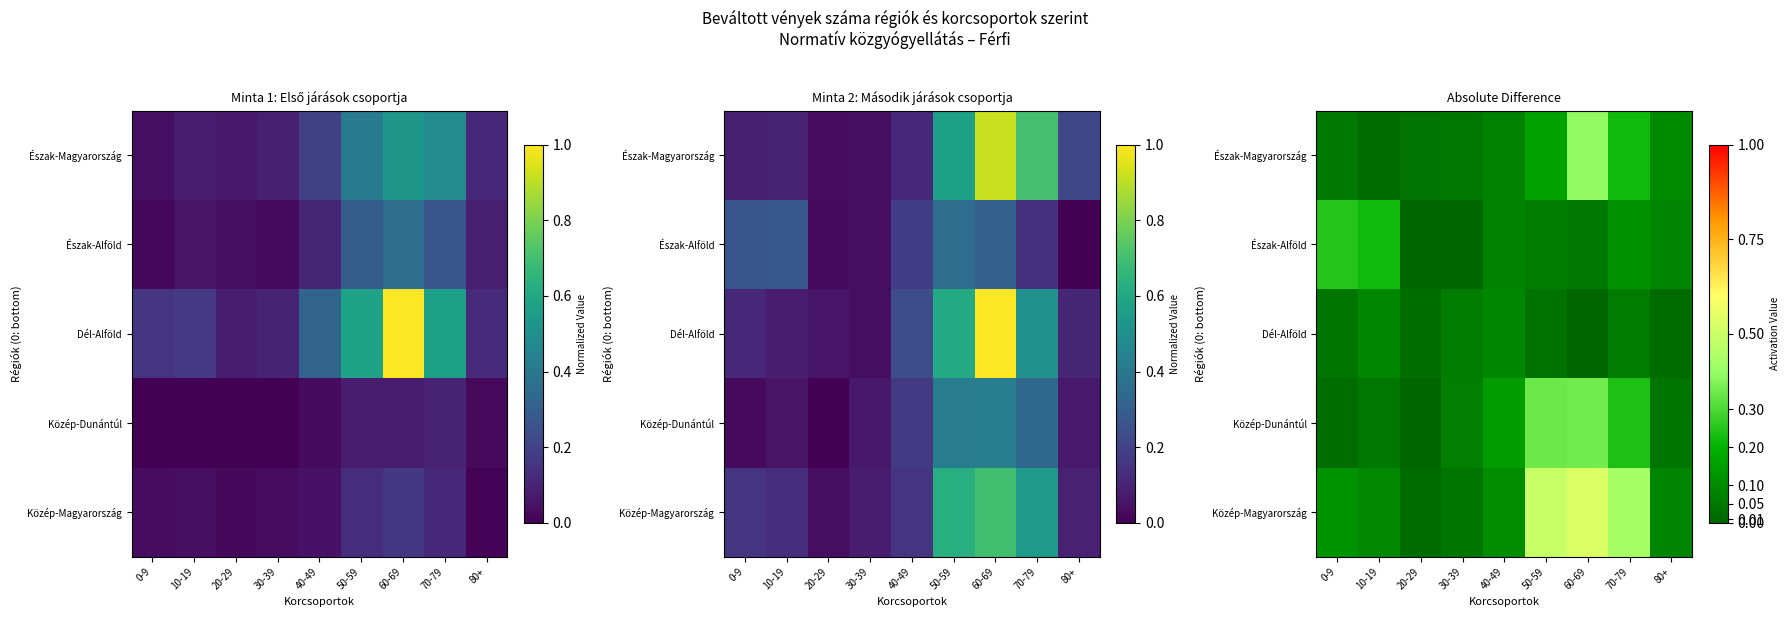

What is the total value across all series at 70-79?

1.1